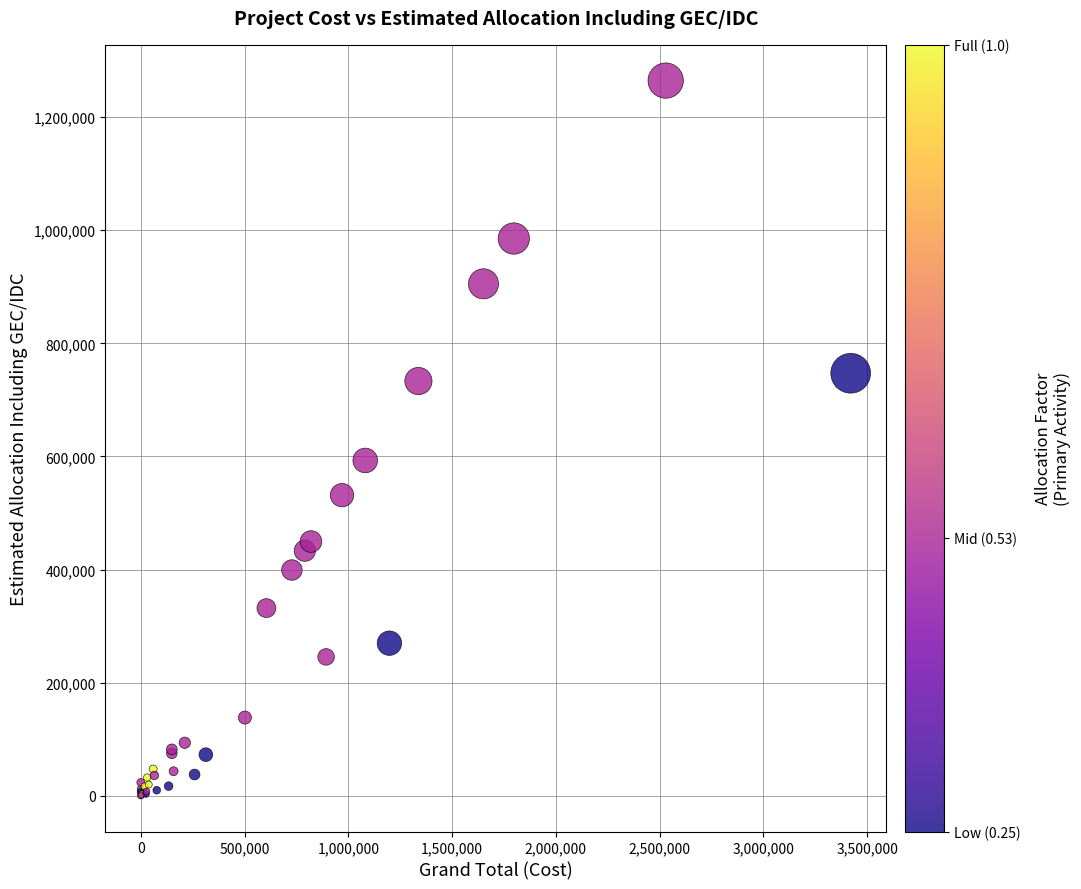

What Y value in the scatter plot is closest to 632277?

592888.7